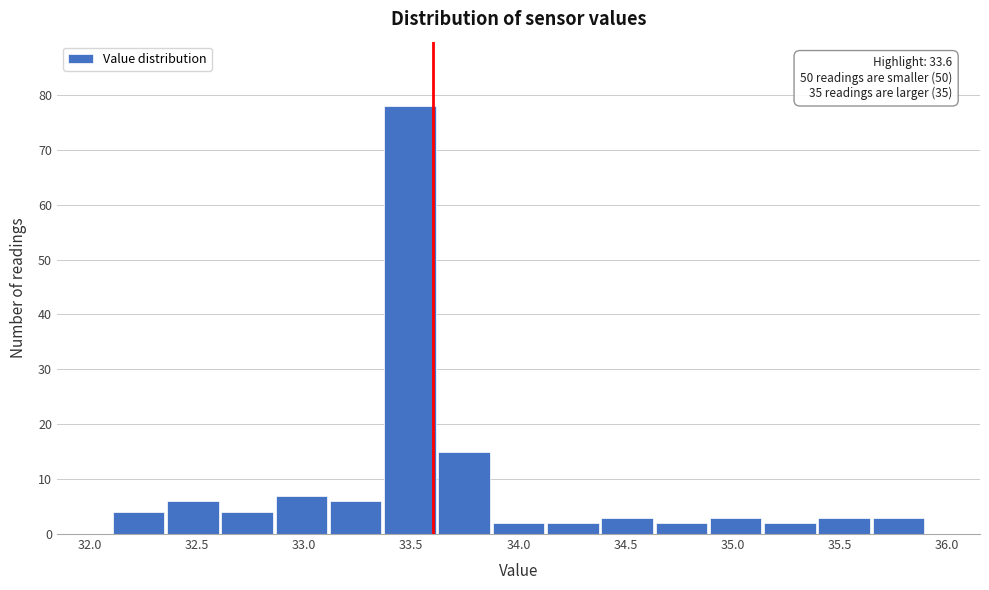

Which range on the x-axis has the tallest bar?

33.35 to 33.60